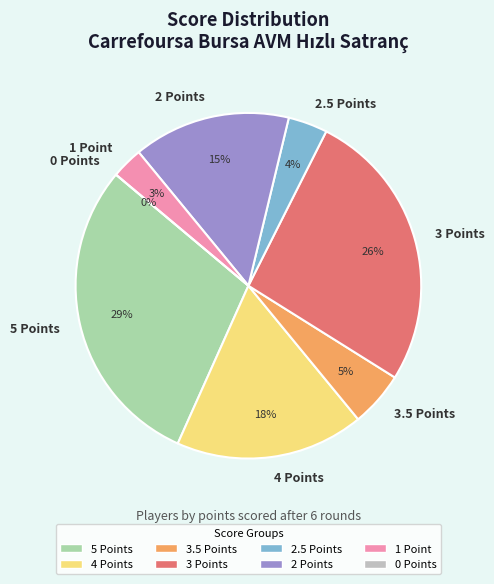

Does UYUĞ OSMAN SELİM represent more than half of the total?

No